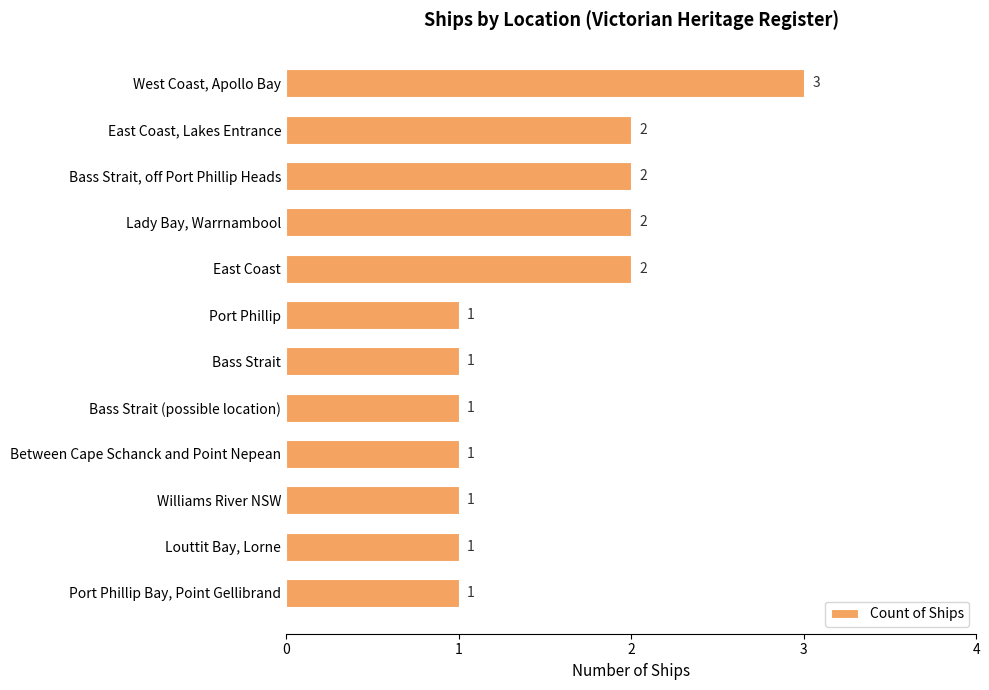

Approximately how many times larger is the value at East Coast, Lakes Entrance compared to Bass Strait (possible location)?

2.0